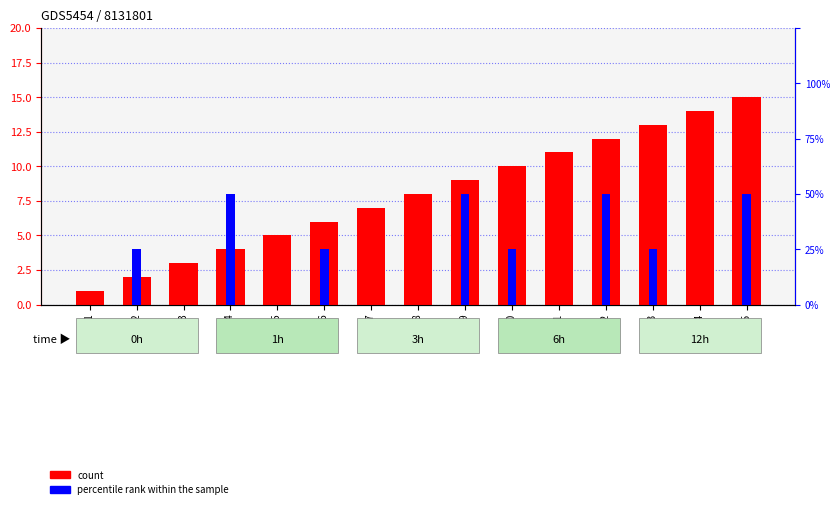

Which series changed the most between Race 7 and Race 8?

count